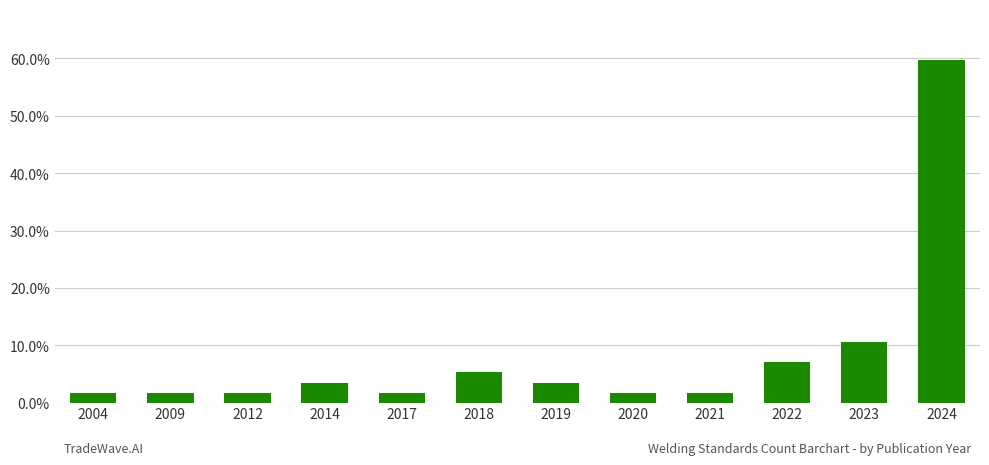

Does the chart contain any negative values?

No